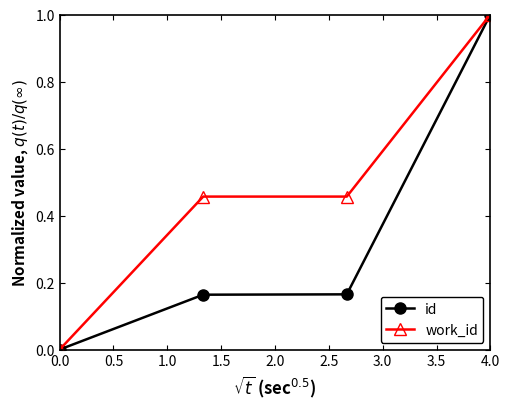

Does the chart have visible grid lines?

No